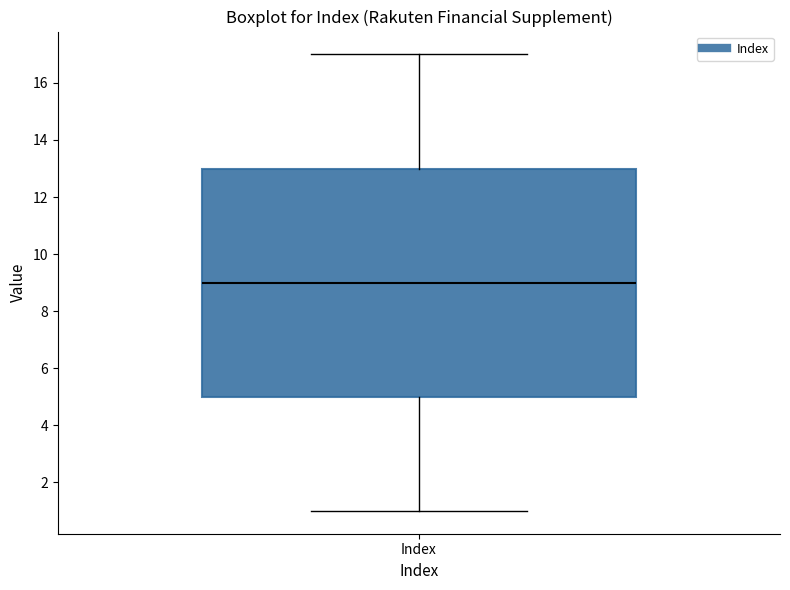

Where does the median line of the box for Index sit on the y-axis? The values are not printed on the chart, so give them approximately, as read against the axis.

9